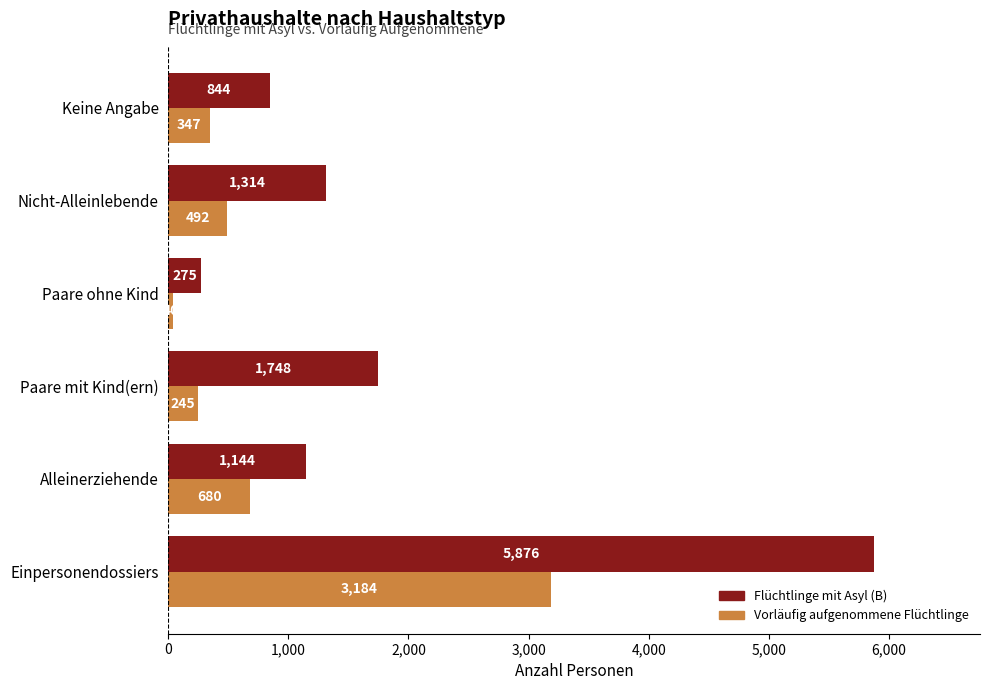

Which series has the largest range (max minus min)?

Flüchtlinge mit Asyl (B)